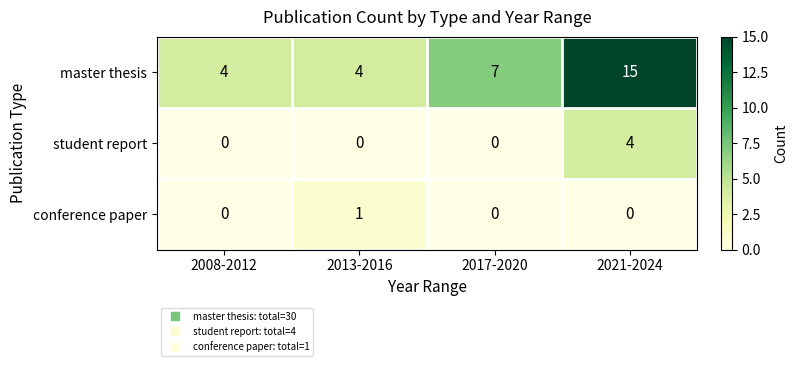

At how many categories does at least one series exceed 1?

4